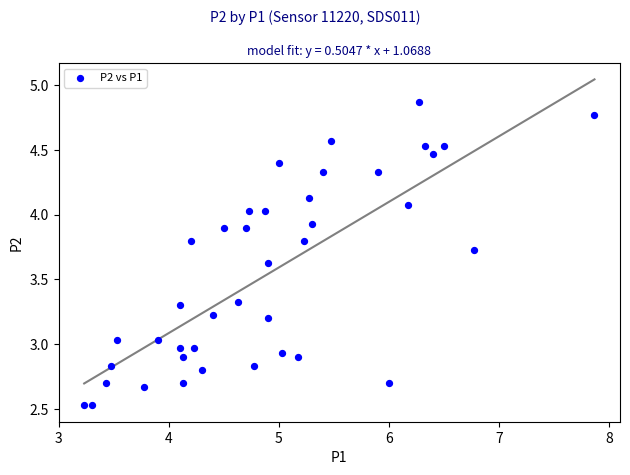

What is the range of Y values (max minus min)?

2.3